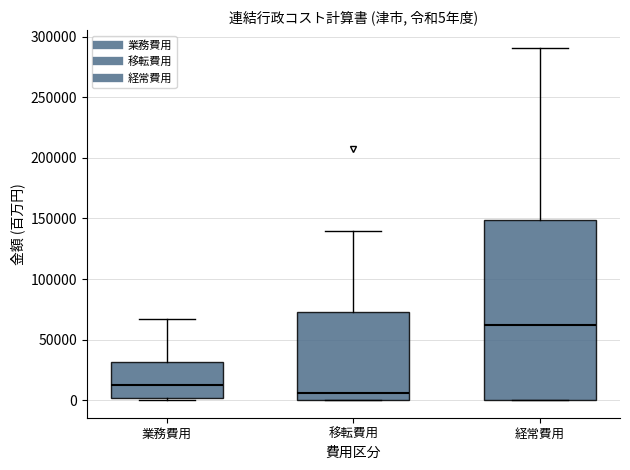

Which box has the highest median line?

経常費用